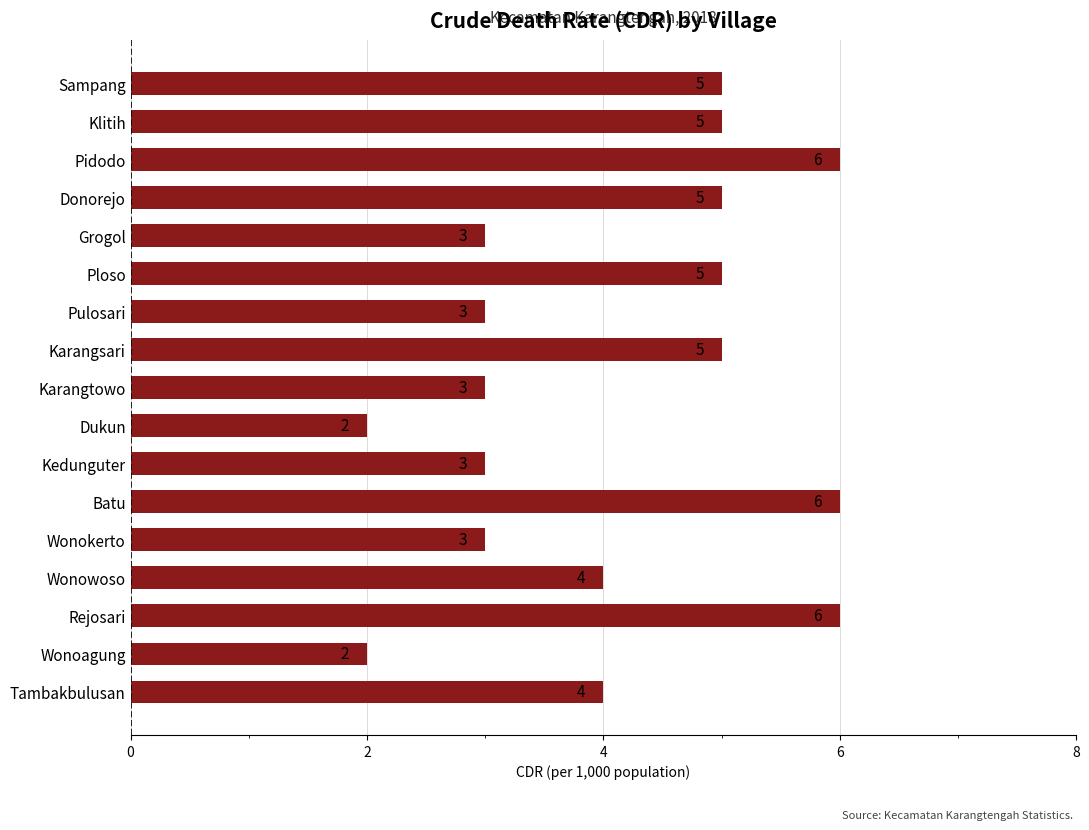

Are the bars horizontal?

Yes